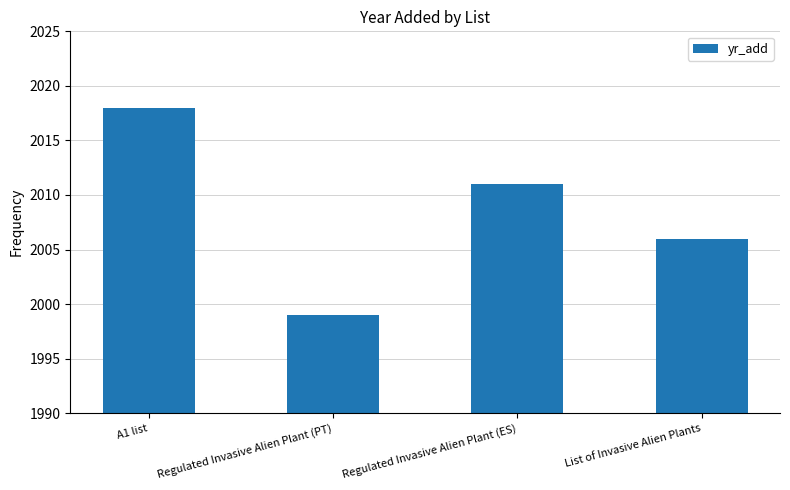

How many bars are there in total?

4